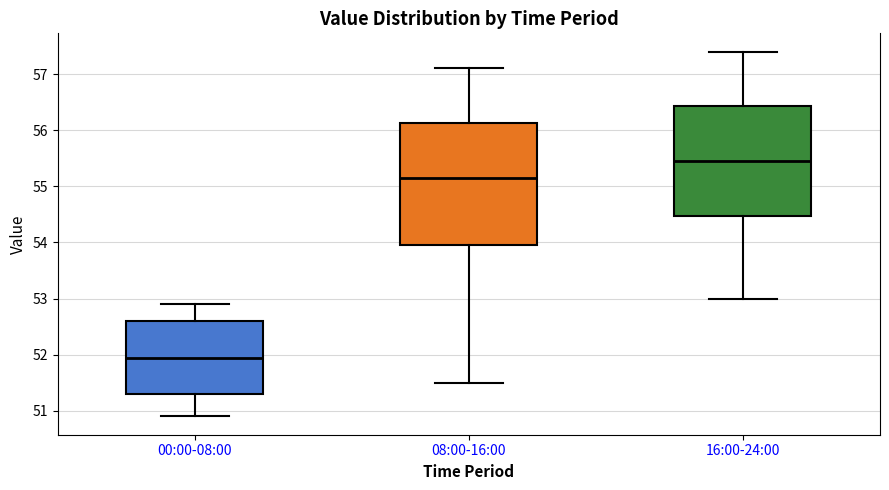

Reading left to right, transcribe this box plot: for each box, give where its median line is, the range the box spans, and where its two whiskers end, as read against the y-axis. The values are not printed on the chart, so give them approximately, as read against the axis.

00:00-08:00: median 52.0, box 51.3 to 52.6, whiskers 50.9 to 52.9
08:00-16:00: median 55.2, box 54.0 to 56.1, whiskers 51.5 to 57.1
16:00-24:00: median 55.5, box 54.5 to 56.4, whiskers 53.0 to 57.4